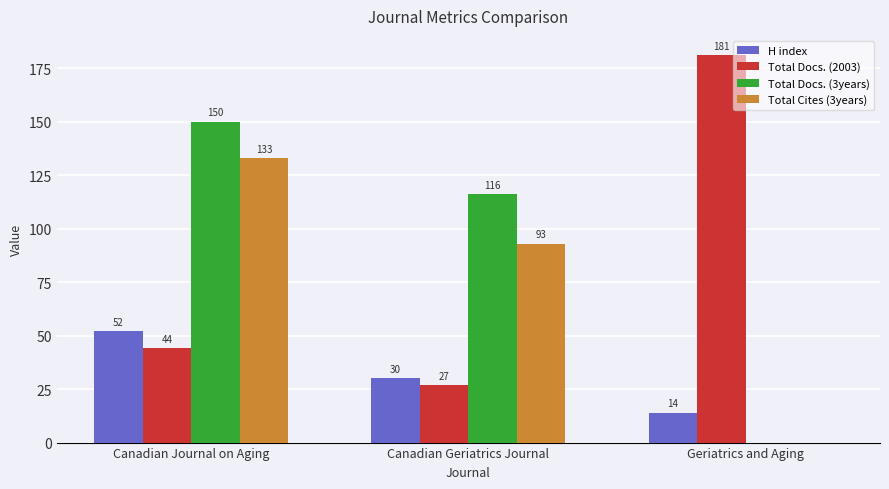

At which label is Total Docs. (2003) closest to 104?

Canadian Journal on Aging